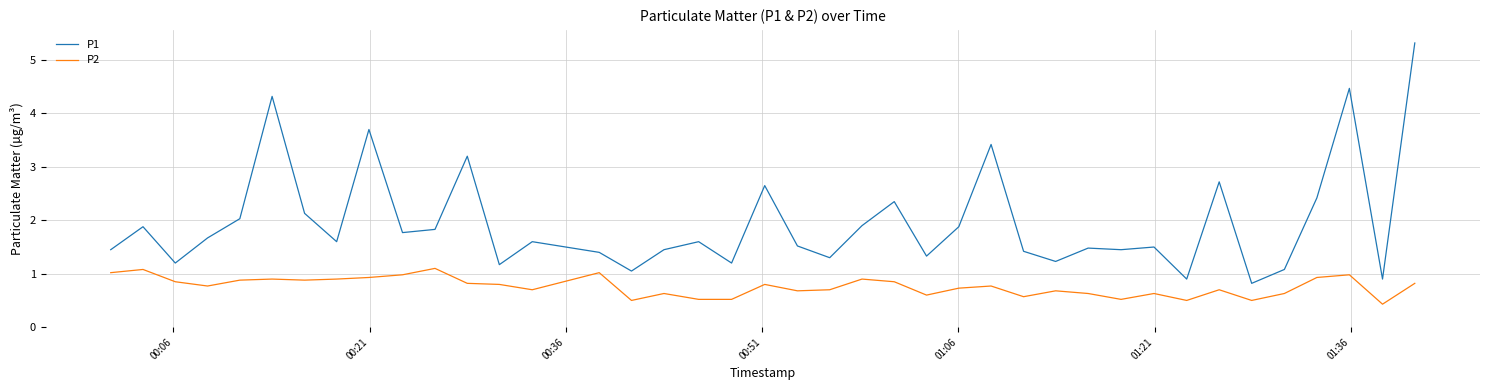

Which series has the largest range (max minus min)?

P1